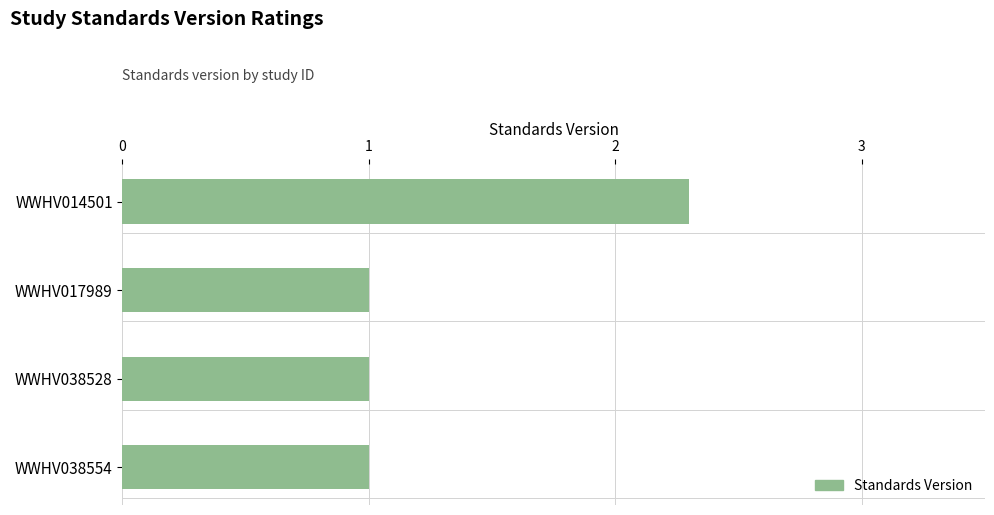

What is the difference between the maximum and minimum values?

1.3